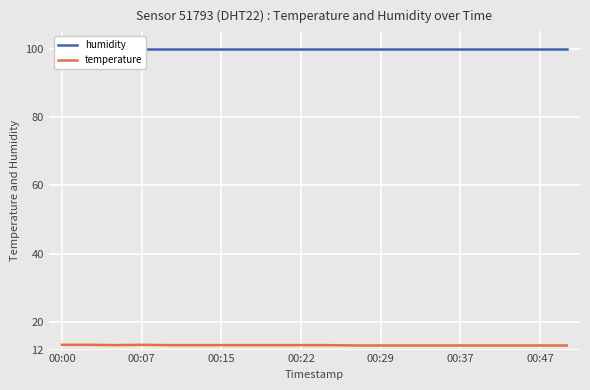

True or false: humidity and temperature cross at least once.

False